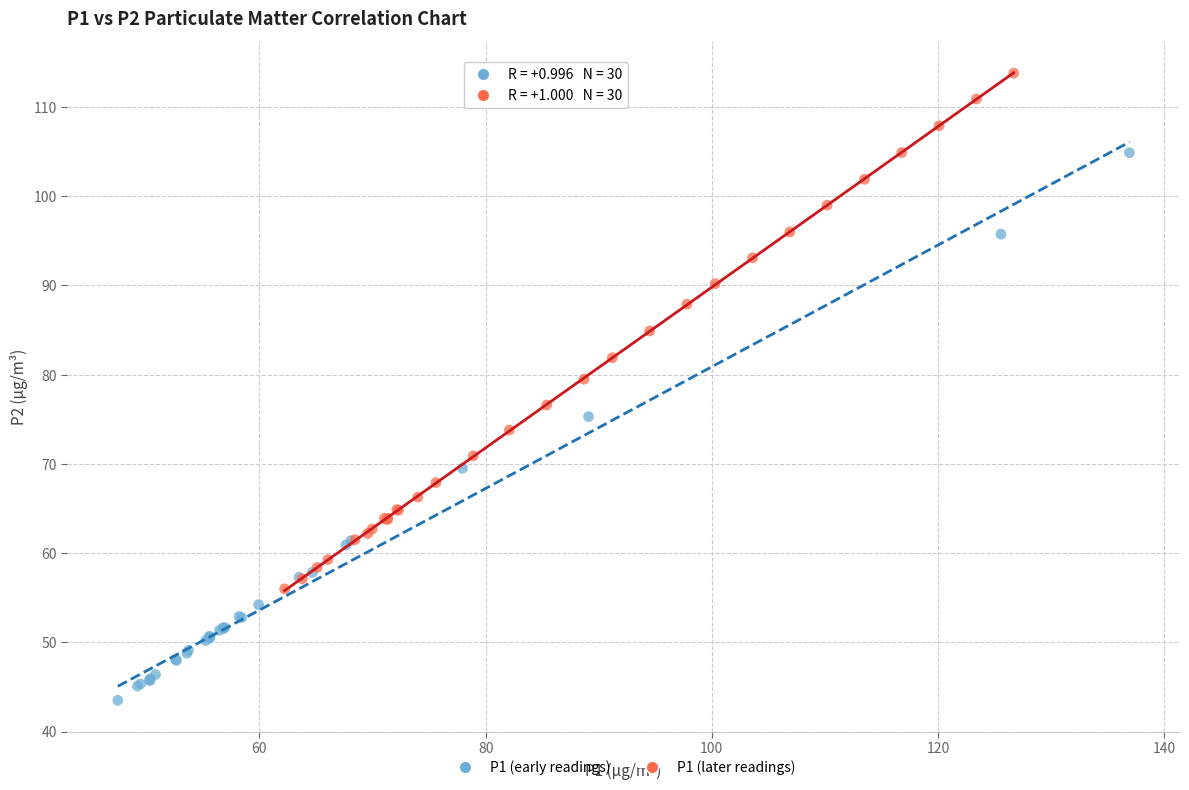

Which series contains the lowest Y value?

P1 (early readings)